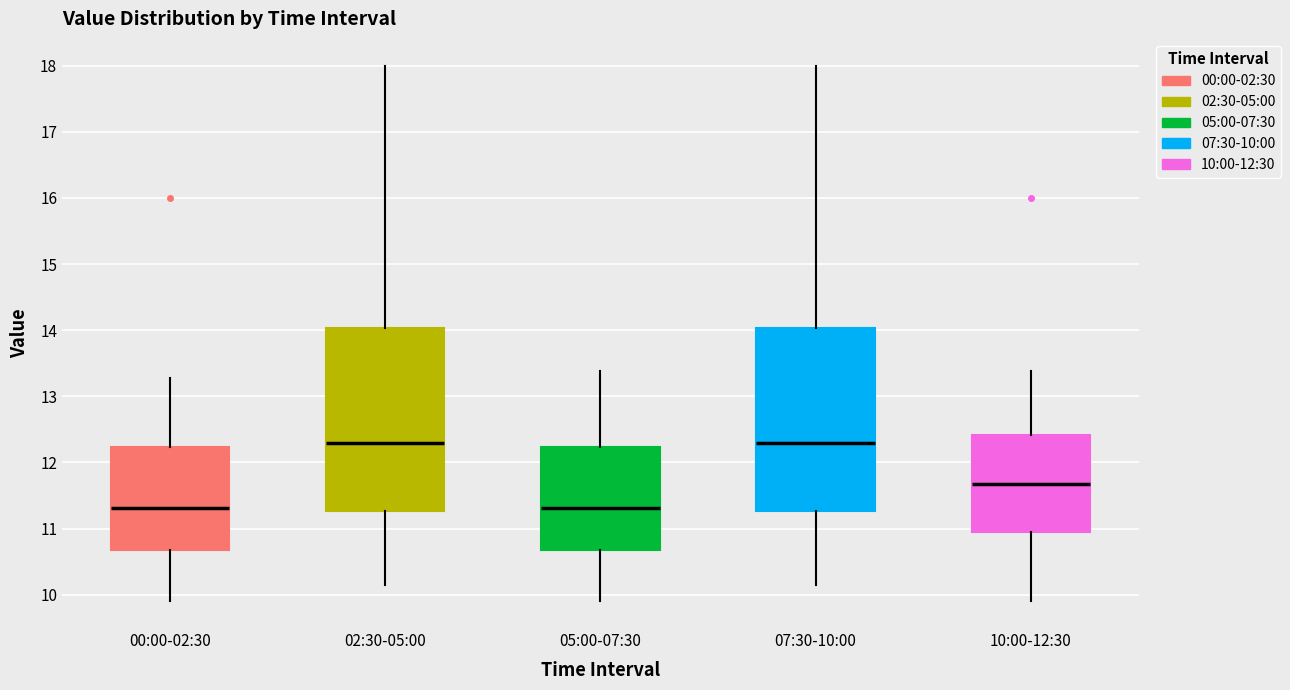

Reading left to right, read every box against the y-axis: the position of its median line, the range the box covers, and the ends of its whiskers. The values are not printed on the chart, so give them approximately, as read against the axis.

00:00-02:30: median 11.3, box 10.7 to 12.2, whiskers 9.9 to 13.3
02:30-05:00: median 12.3, box 11.3 to 14.0, whiskers 10.2 to 18.0
05:00-07:30: median 11.3, box 10.7 to 12.2, whiskers 9.9 to 13.4
07:30-10:00: median 12.3, box 11.3 to 14.0, whiskers 10.2 to 18.0
10:00-12:30: median 11.7, box 10.9 to 12.4, whiskers 9.9 to 13.4